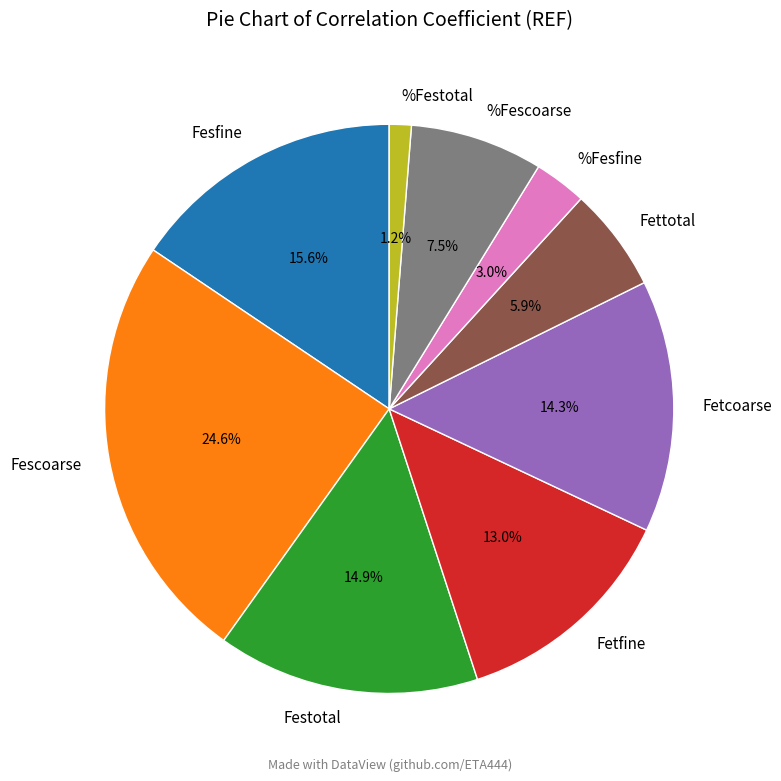

The Fettotal slice represents 6% of the pie. True or false?

True